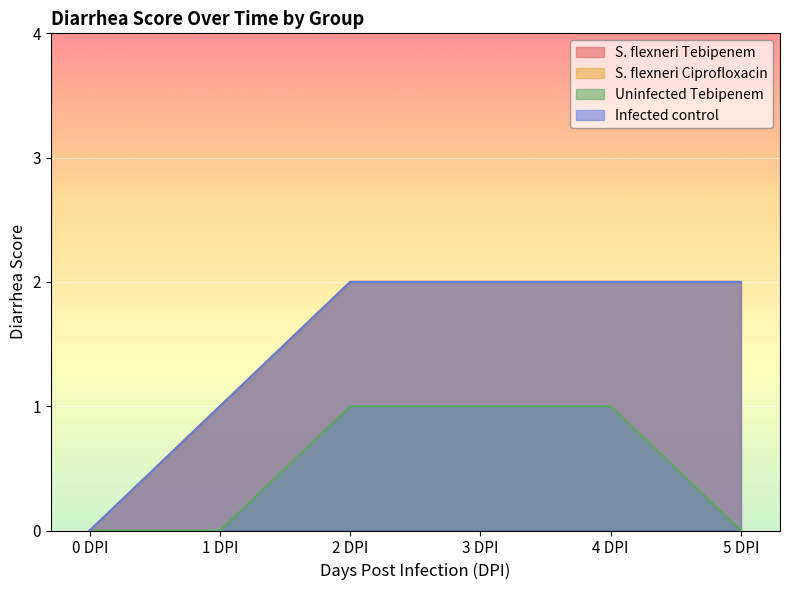

Which category has the lowest value in the Infected control series?

0 DPI